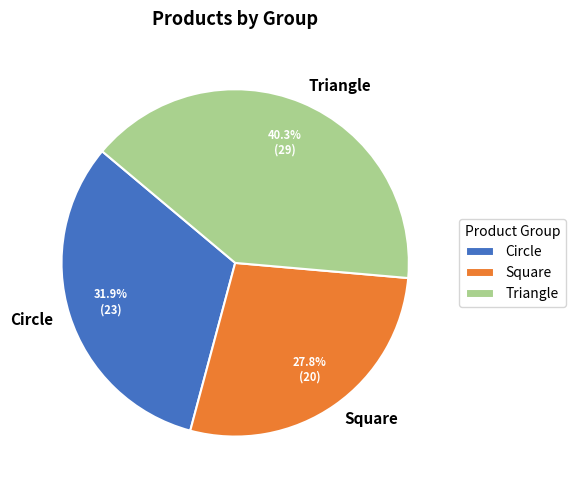

What is the total percentage of Circle and Square?

59.7%